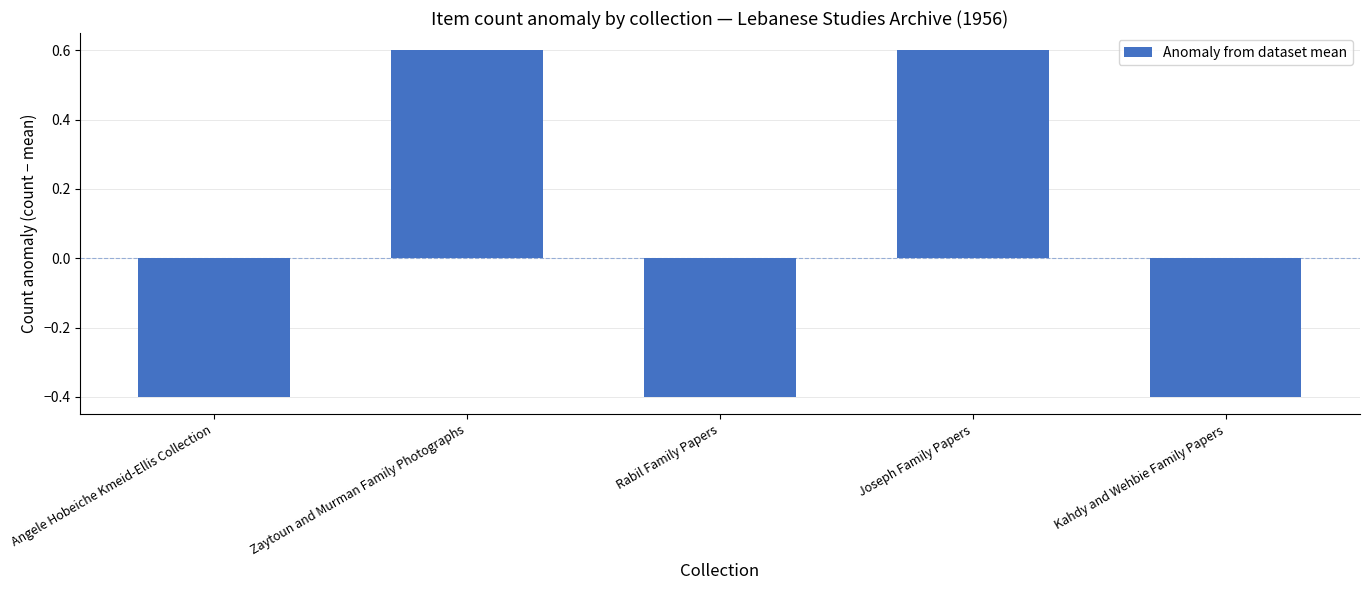

Reading left to right, what are all the values shown in this chart?

-0.4	0.6	-0.4	0.6	-0.4